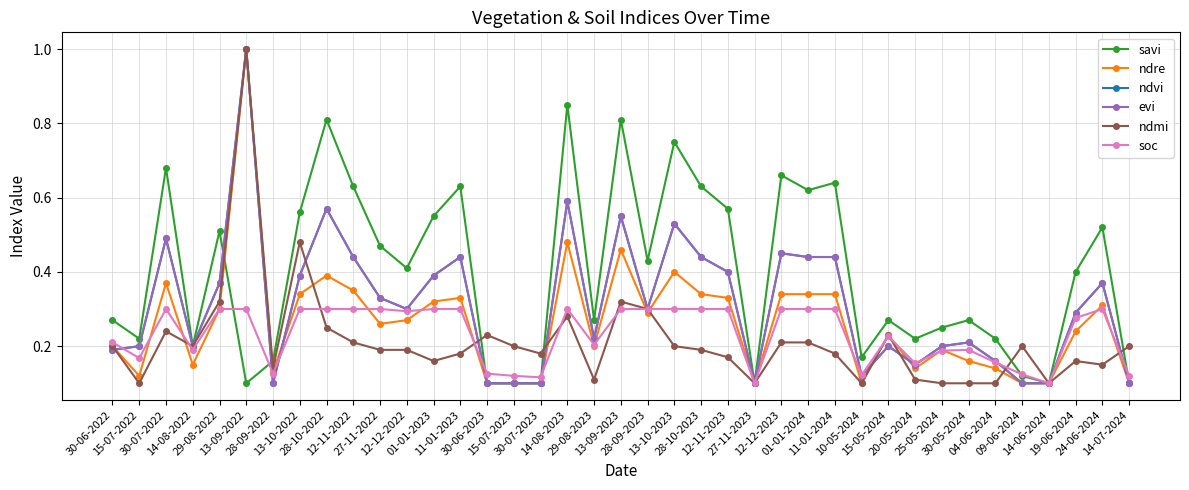

True or false: savi has a value of 0.6 at 12-11-2023.

True